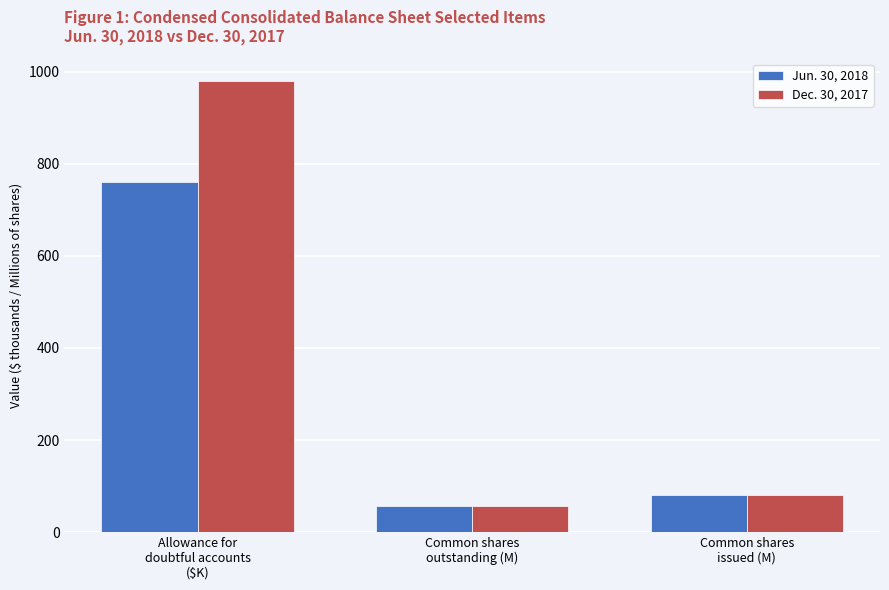

Are the bars horizontal?

No